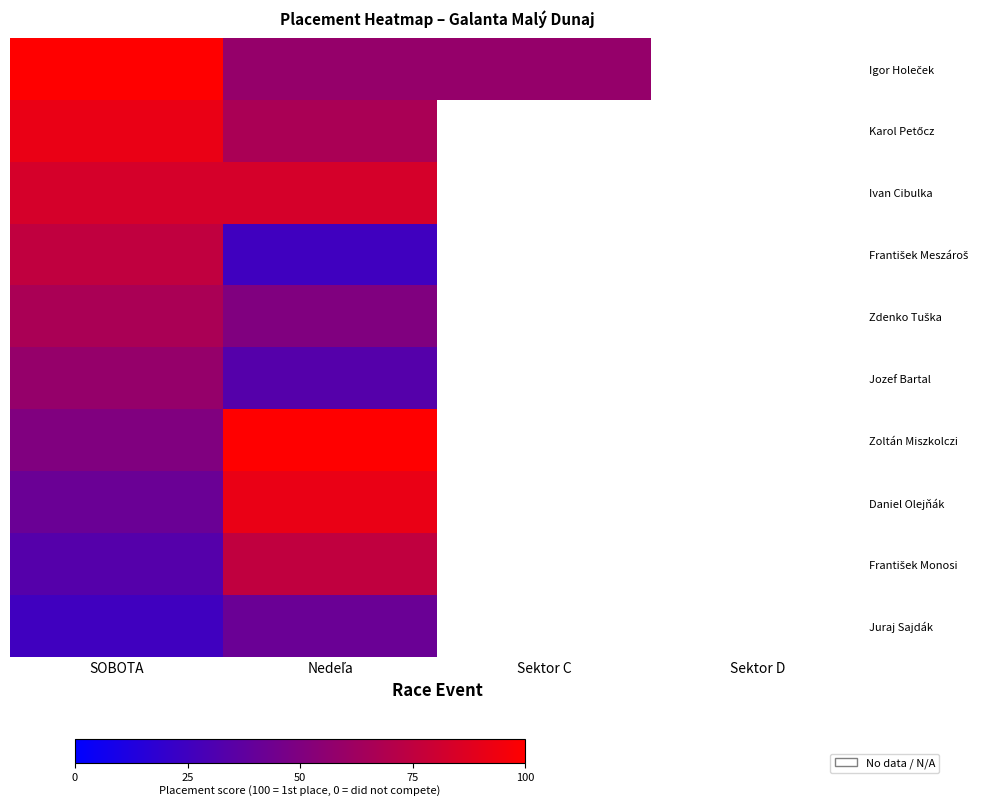

List the labels in order of Zdenko Tuška value, largest first.

SOBOTA, Nedeľa, Sektor C, Sektor D